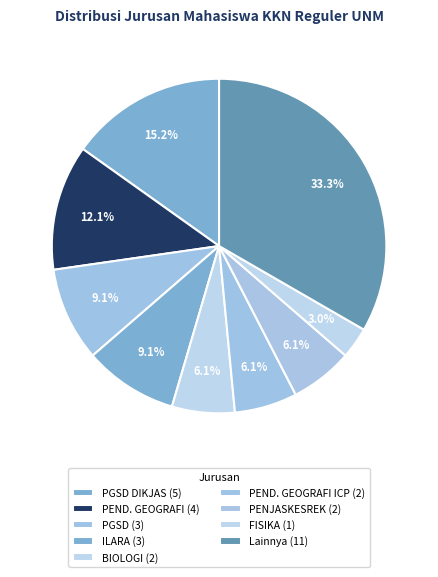

How many slices are in this pie chart?

9